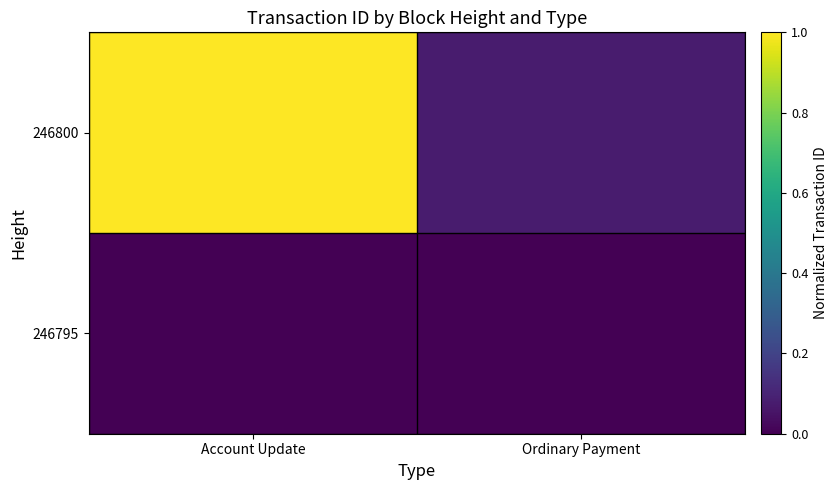

At Account Update, list the series in order from largest to smallest.

246800, 246795